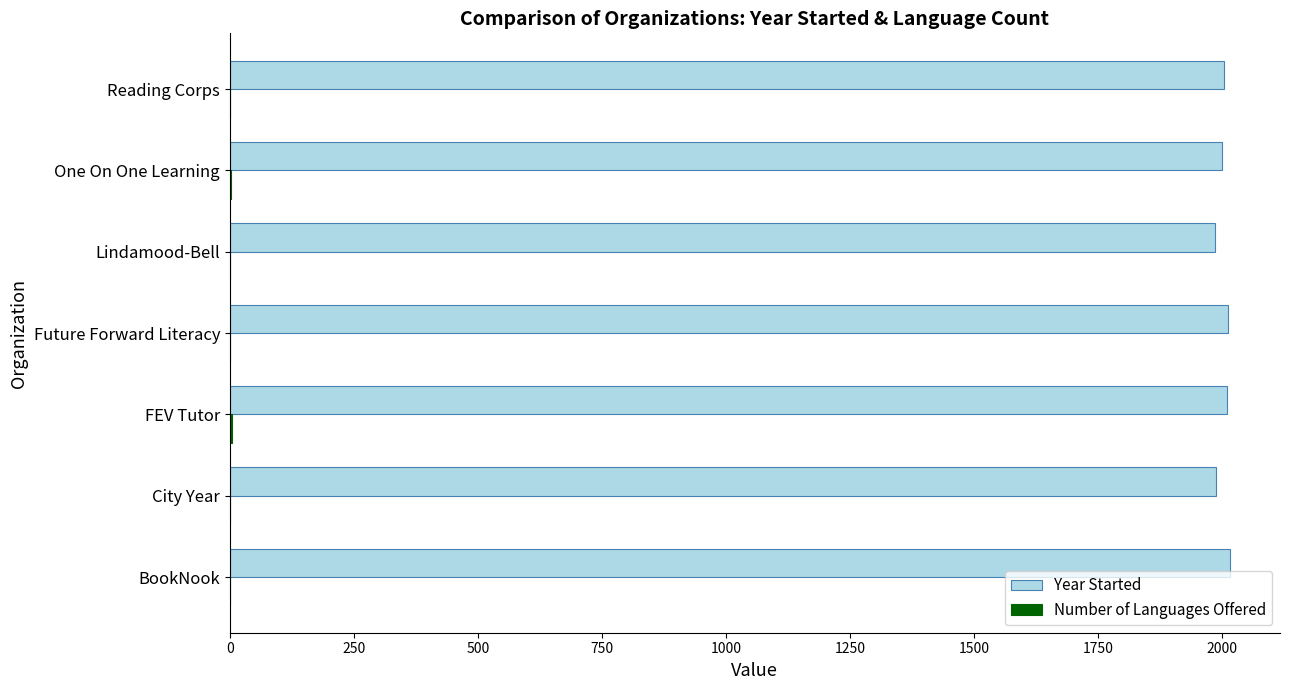

Count the number of categories in the chart.

7